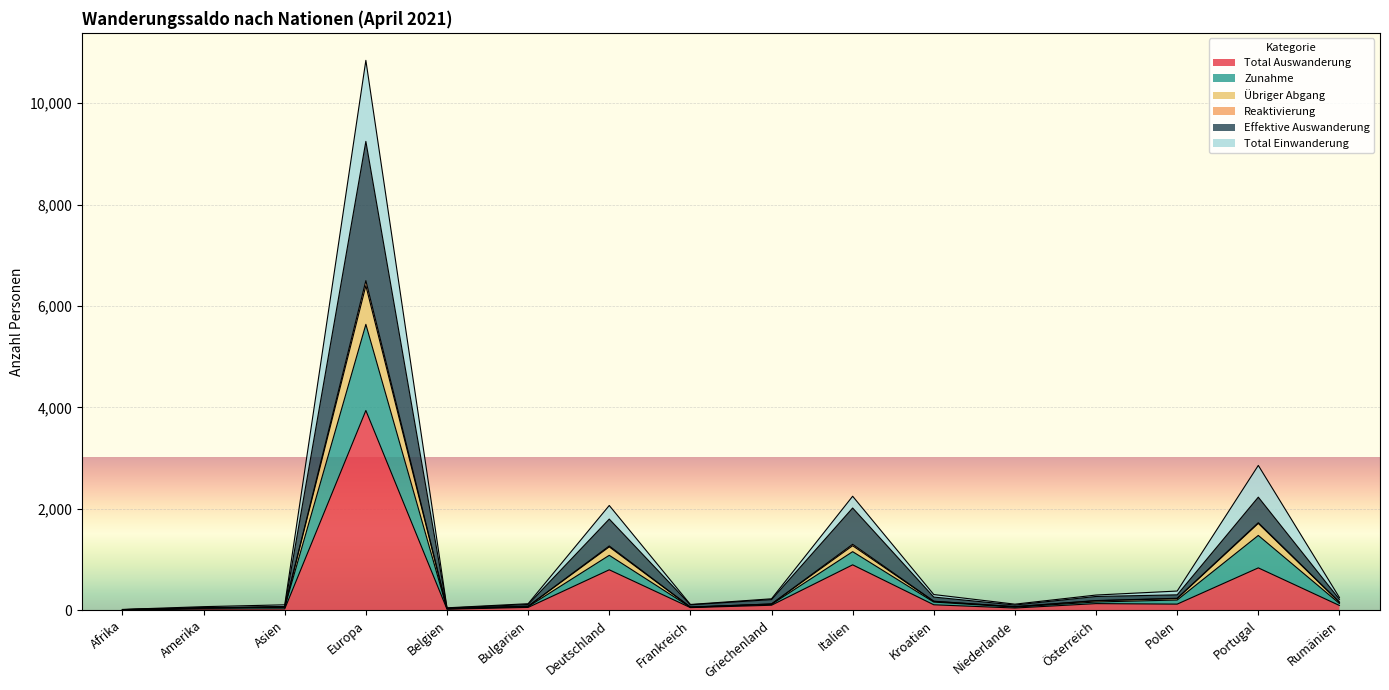

What is the value of the Total Auswanderung point at the 10th from the left?

893